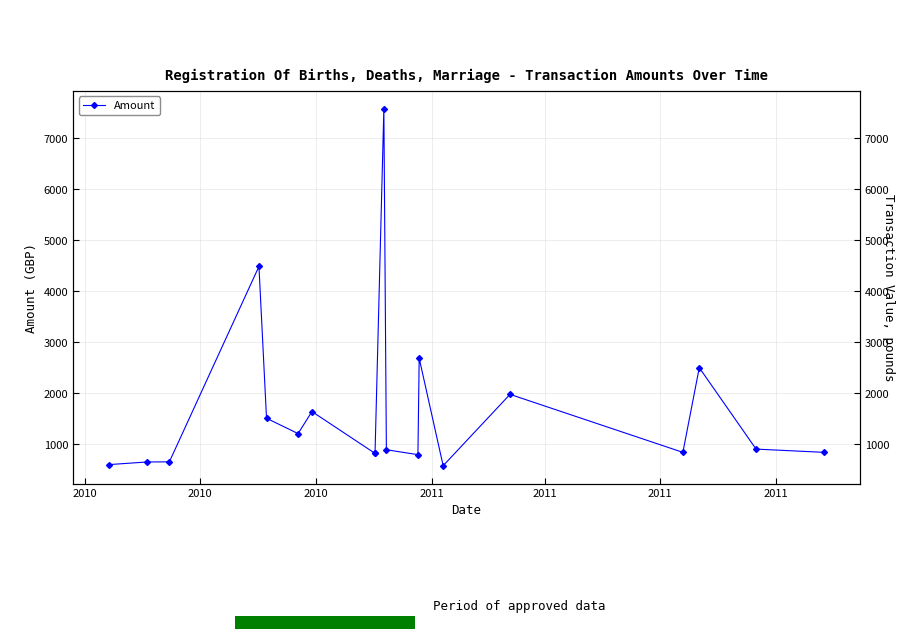

What is the difference between the maximum and minimum values?

7000.0